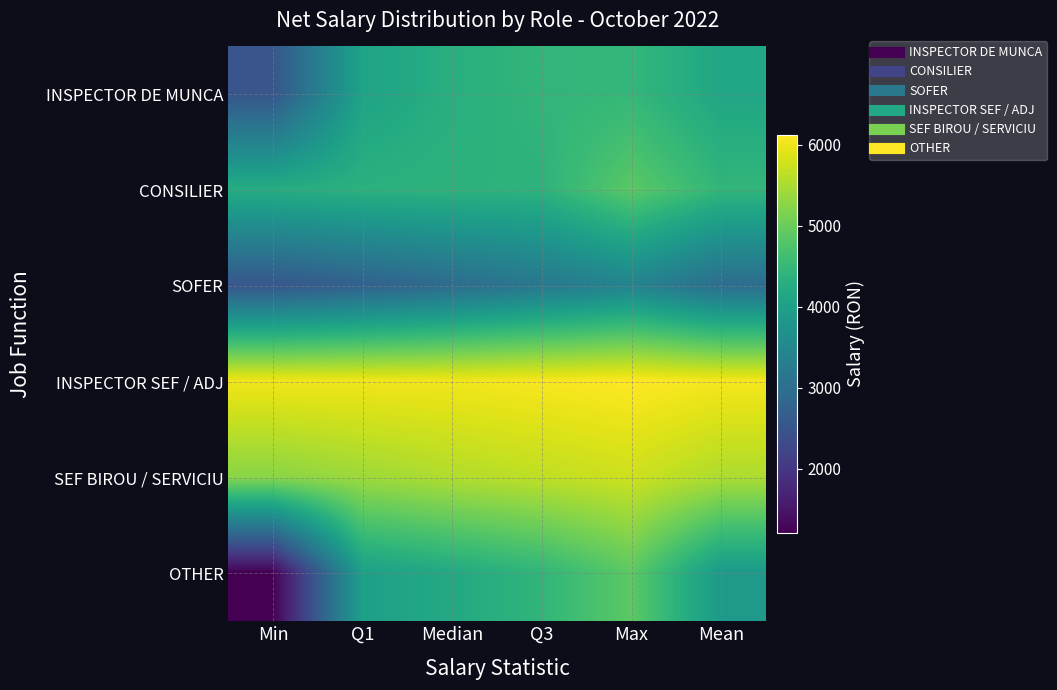

At which category does the chart reach its peak across all series?

Max